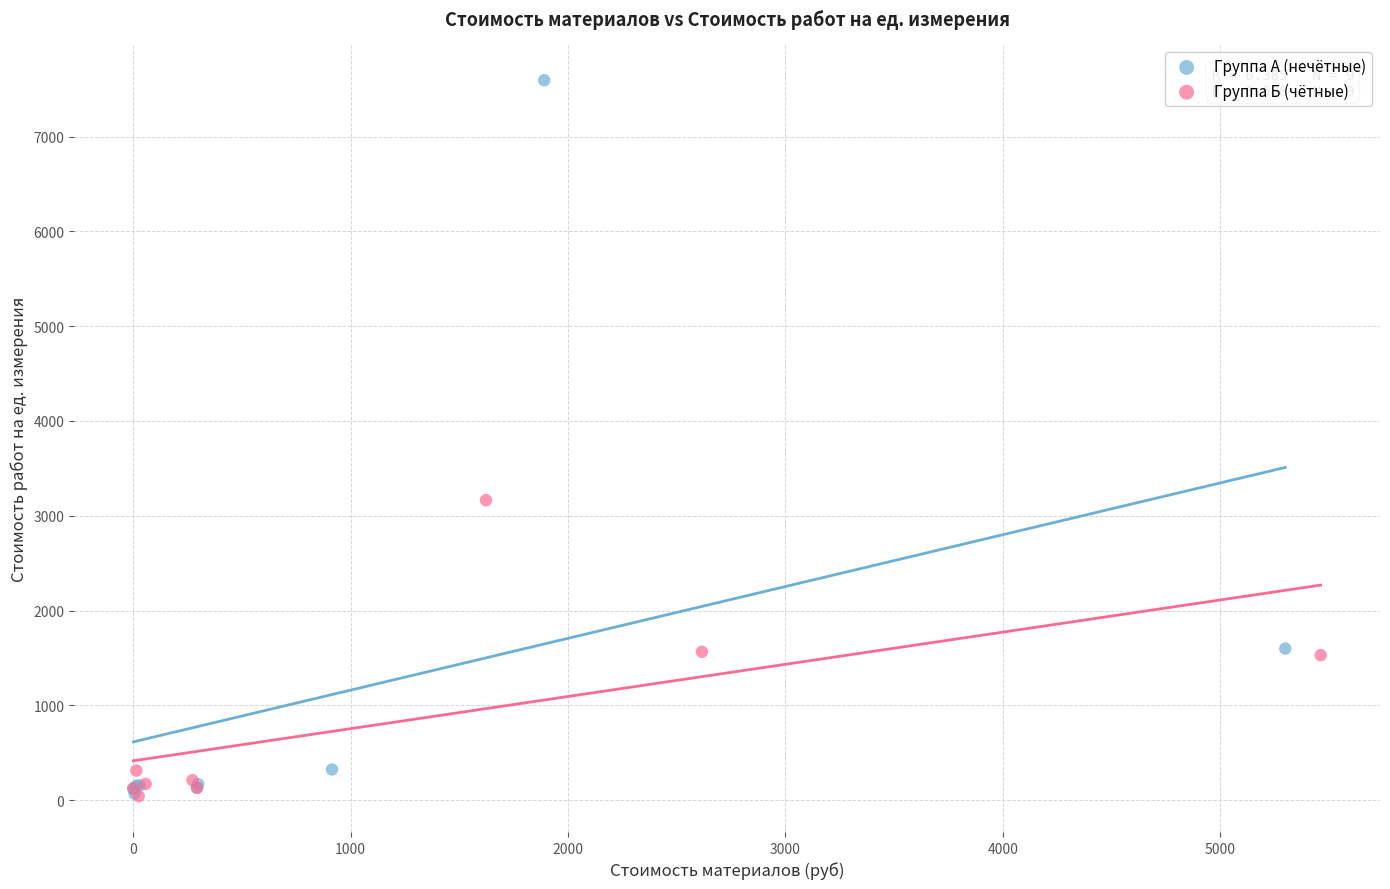

Which series contains the highest Y value?

Группа А (нечётные)